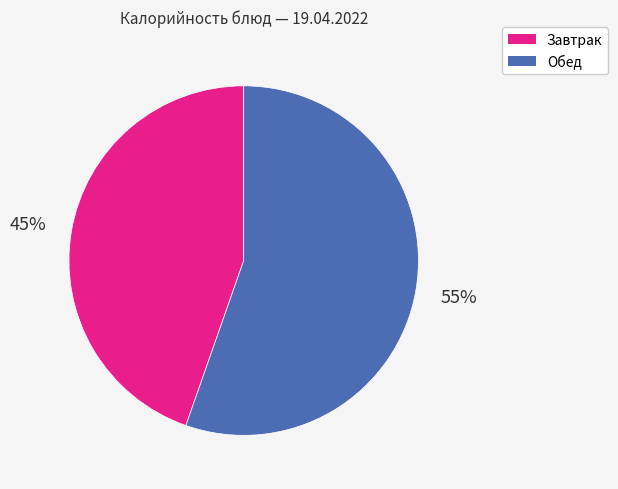

Does any single category account for the majority?

Yes